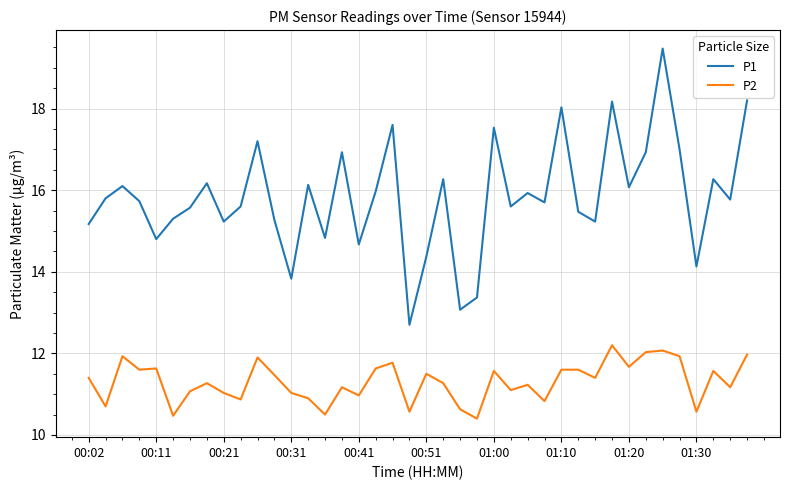

Which series has the largest range (max minus min)?

P1